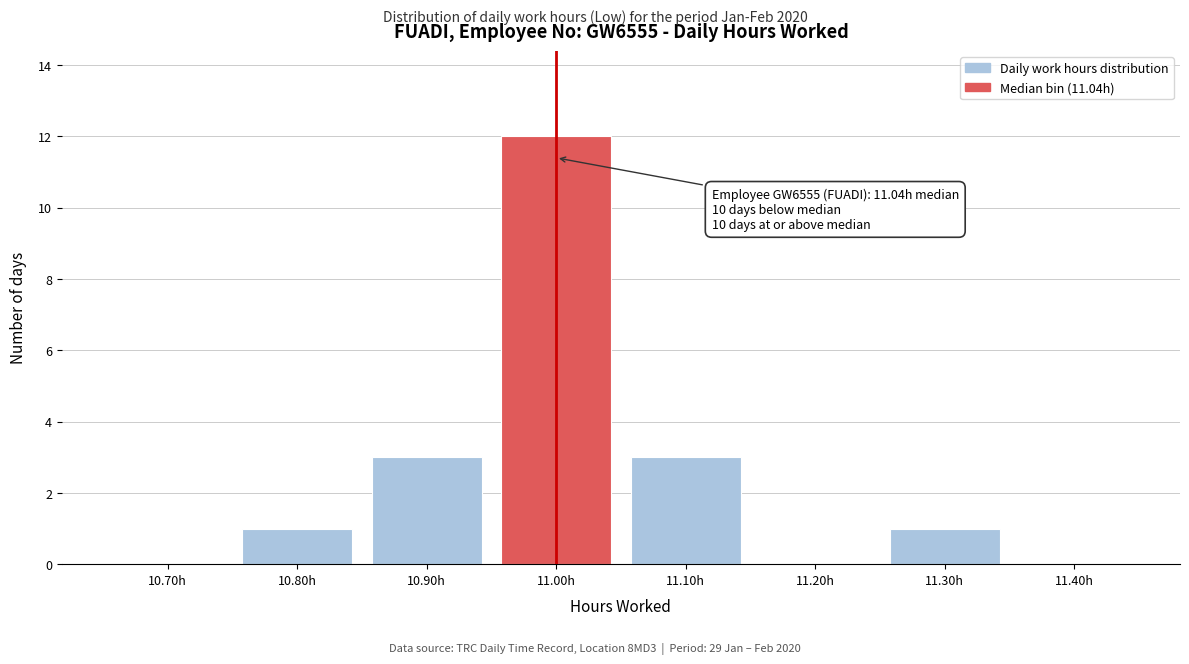

Reading right to left, what are all the values shown in this chart?

11.40h=0	11.30h=1	11.20h=0	11.10h=3	11.00h=12	10.90h=3	10.80h=1	10.70h=0